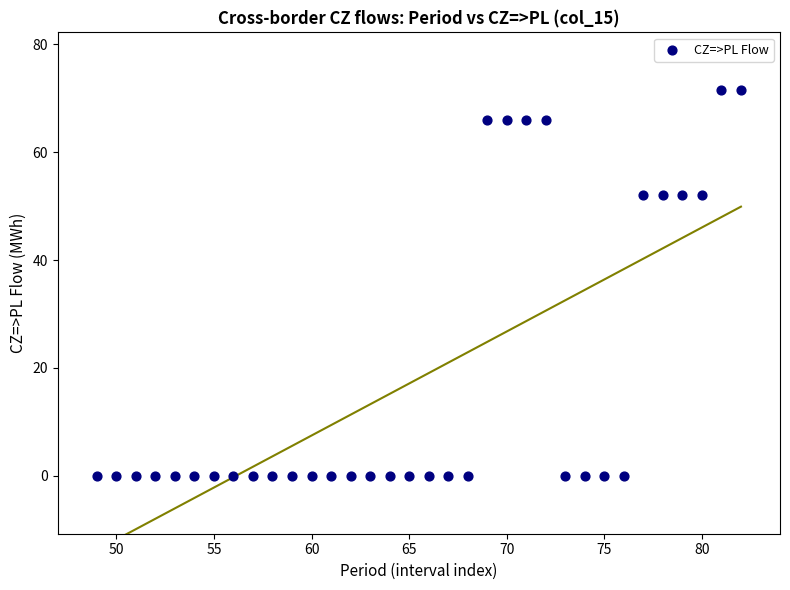

What is the range of Y values (max minus min)?

71.5